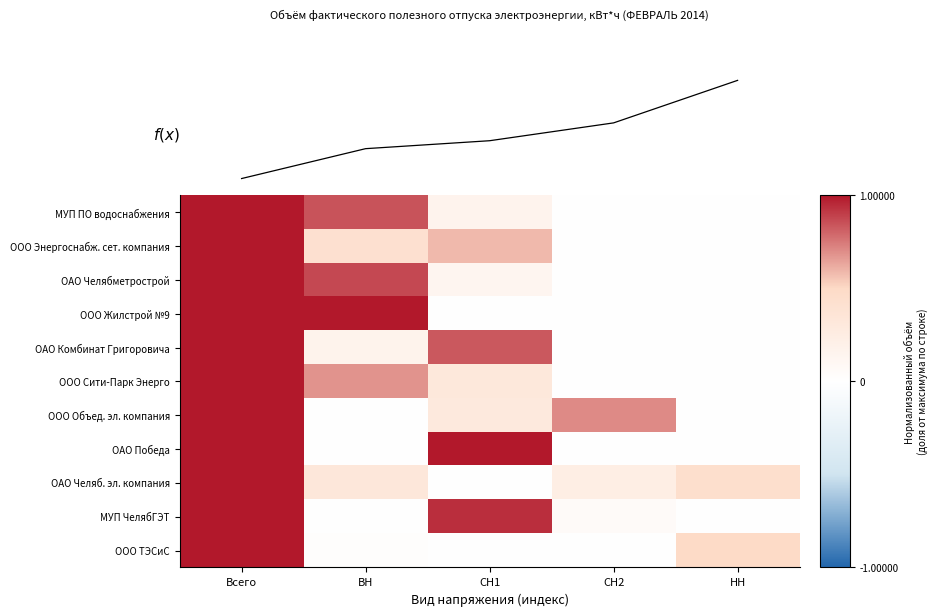

What is the difference between the highest and lowest values at СН2?

0.7